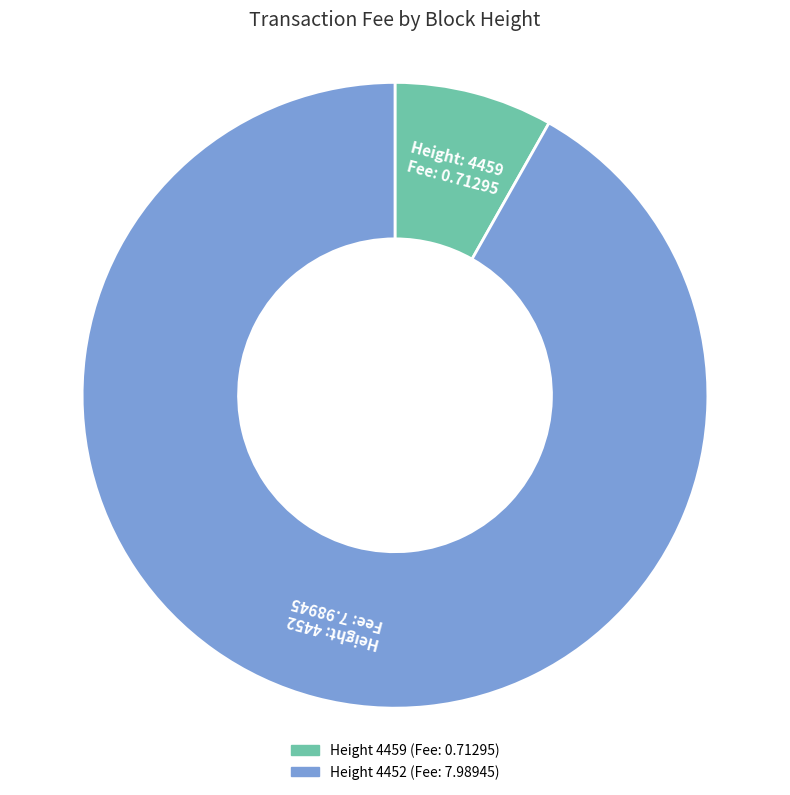

Is there a majority slice in this chart?

Yes